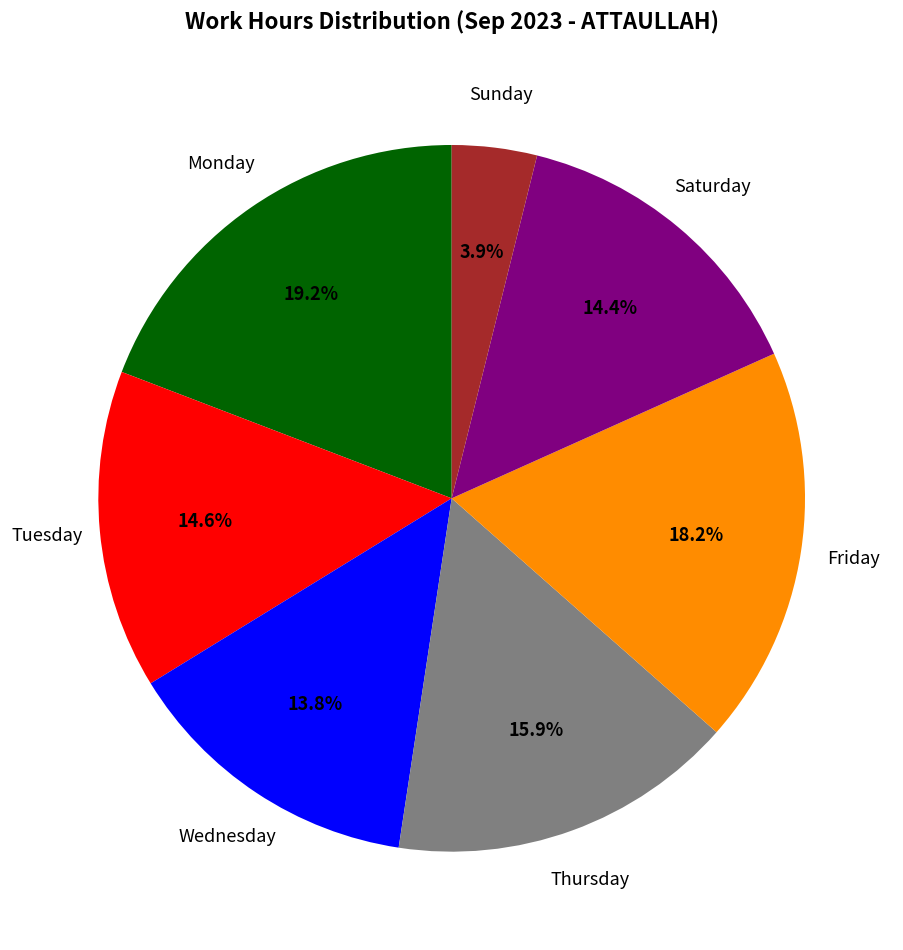

Is there any slice that represents more than half of the pie?

No